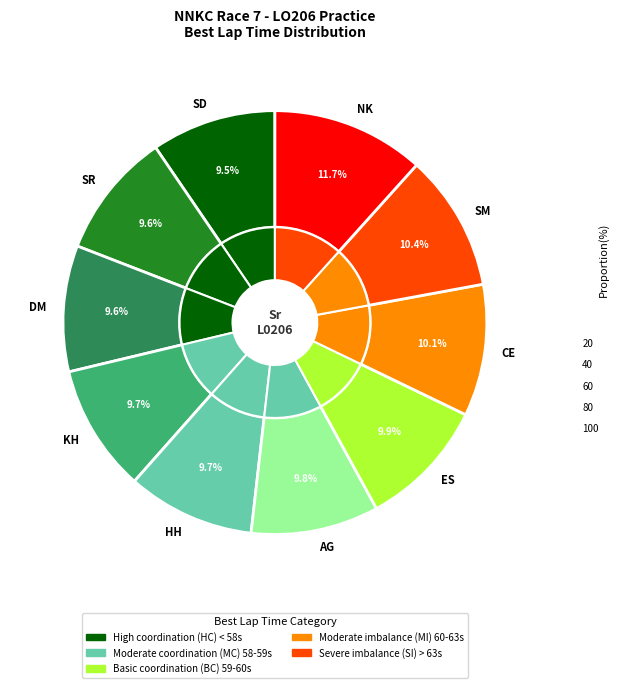

Count the number of slices in the pie.

10